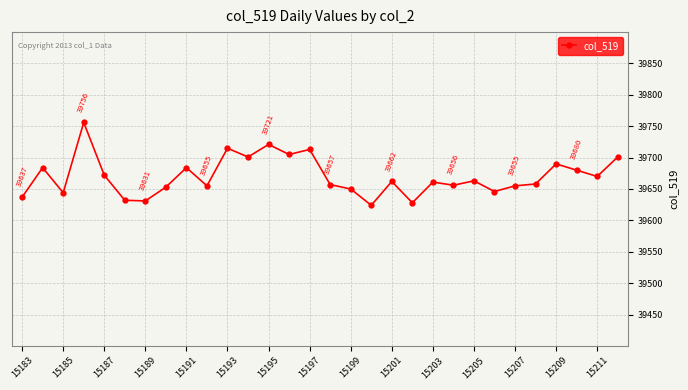

What is the value of the 13th point from the left?

39721